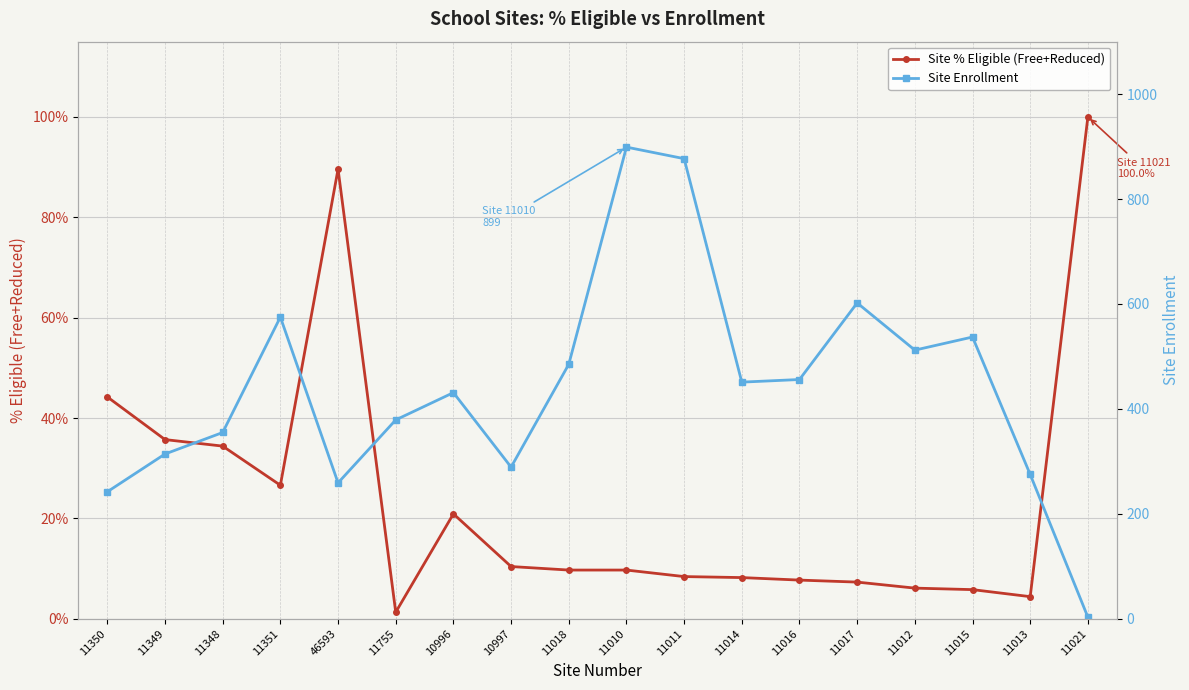

In Site Enrollment, how many points are higher than both neighbors (excluding endpoints)?

5